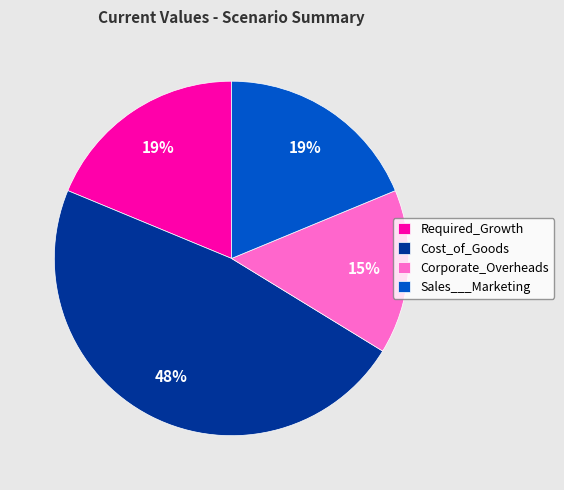

Is it true that Corporate_Overheads is 15% of the pie?

True